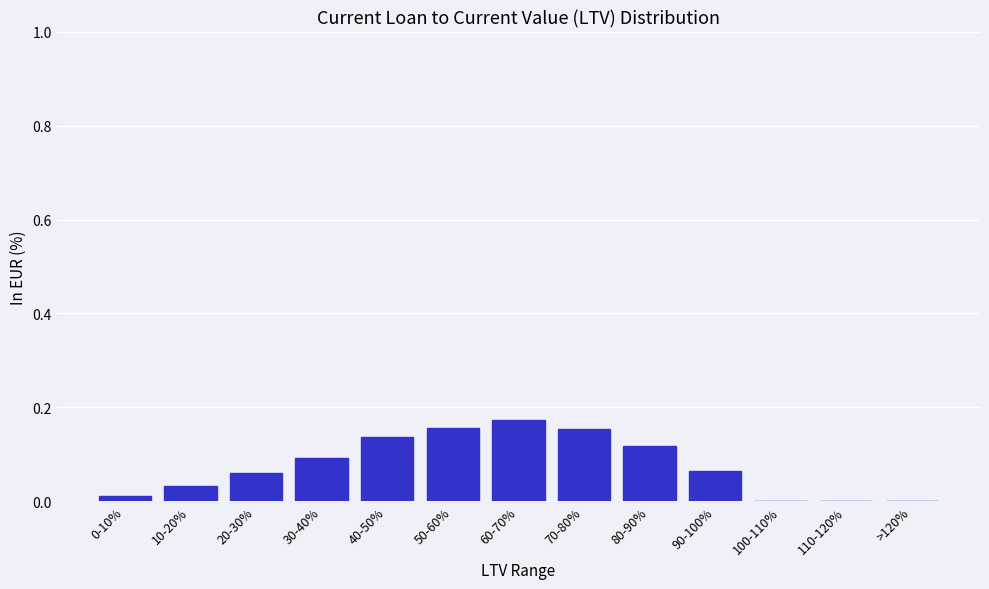

True or false: the data shows 0.2 at 80-90%.

False